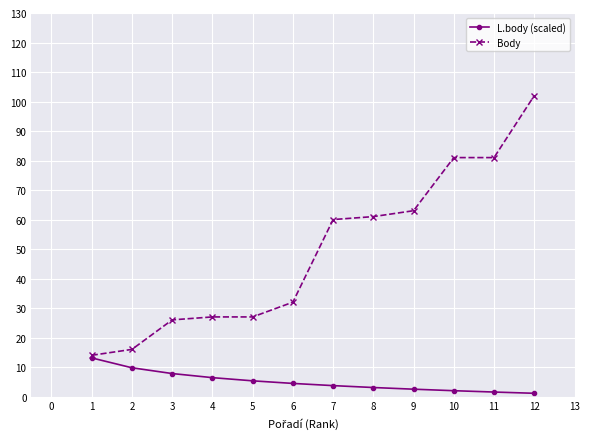

What is the value of the Body point at the 3rd from the left?

26.0